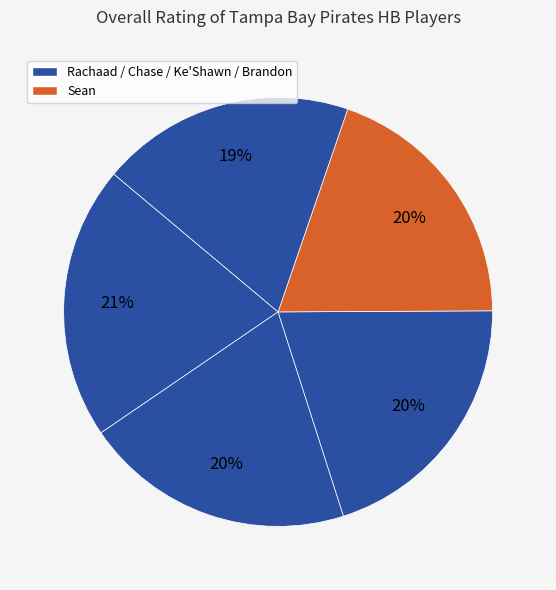

Count the number of slices in the pie.

5